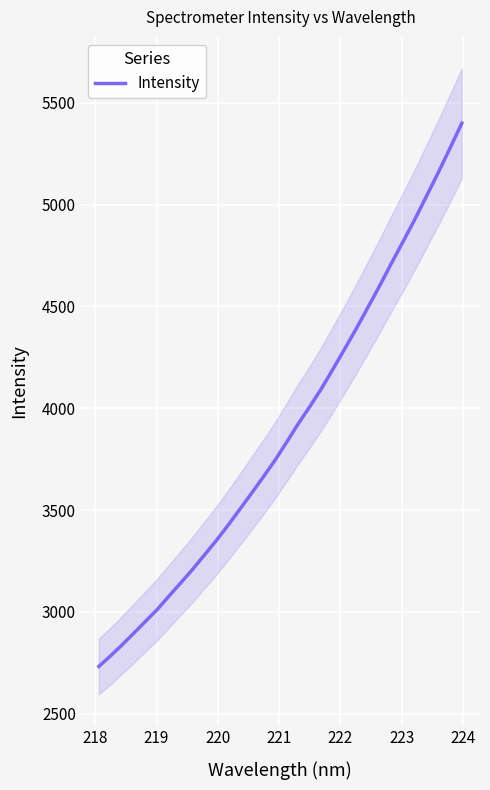

How many data points are less than 3830?

16